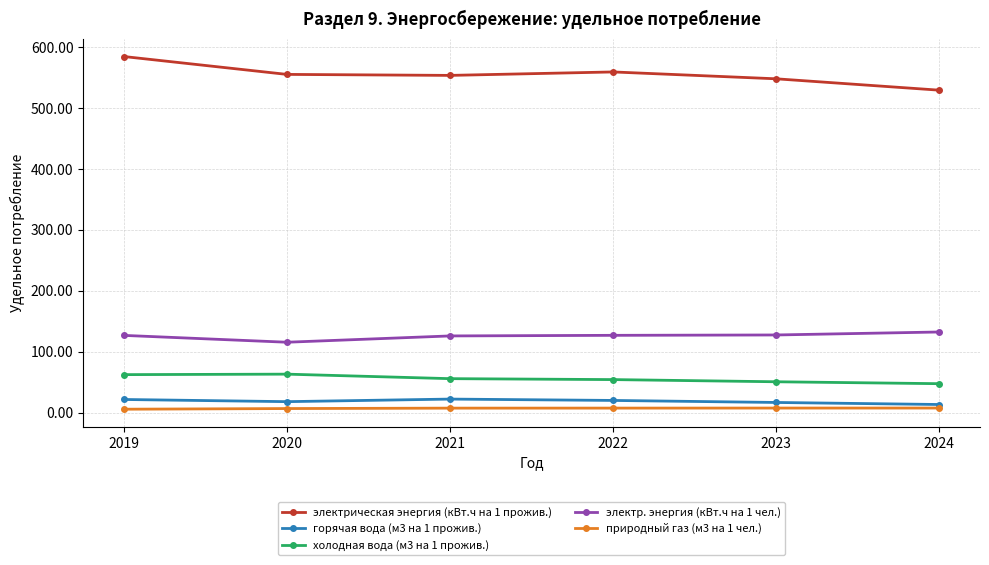

What is the difference between the maximum and minimum values in the холодная вода (м3 на 1 прожив.) series?

15.6